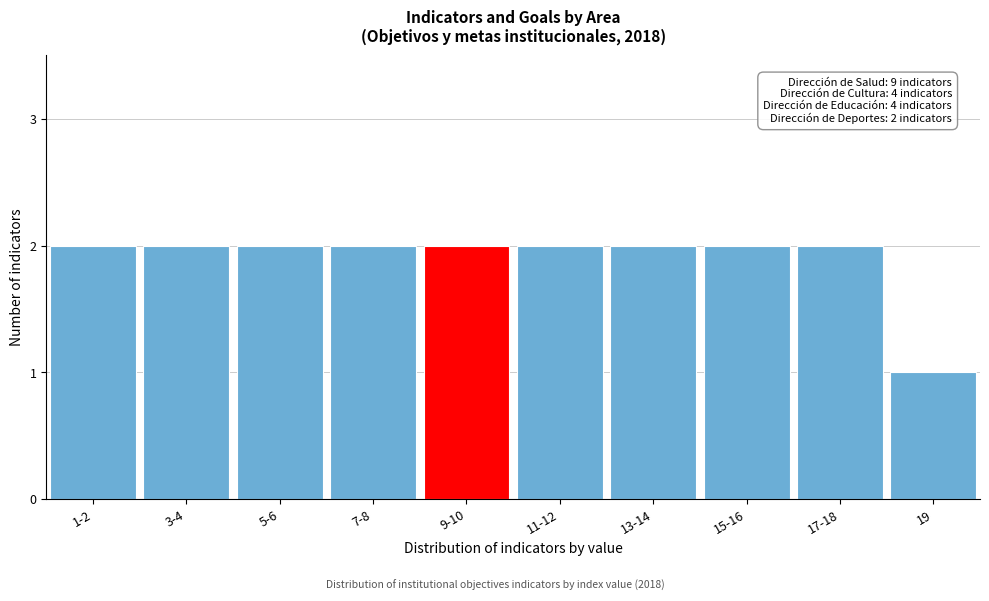

Reading left to right, list all the values displayed in this chart.

1-2=2	3-4=2	5-6=2	7-8=2	9-10=2	11-12=2	13-14=2	15-16=2	17-18=2	19=1